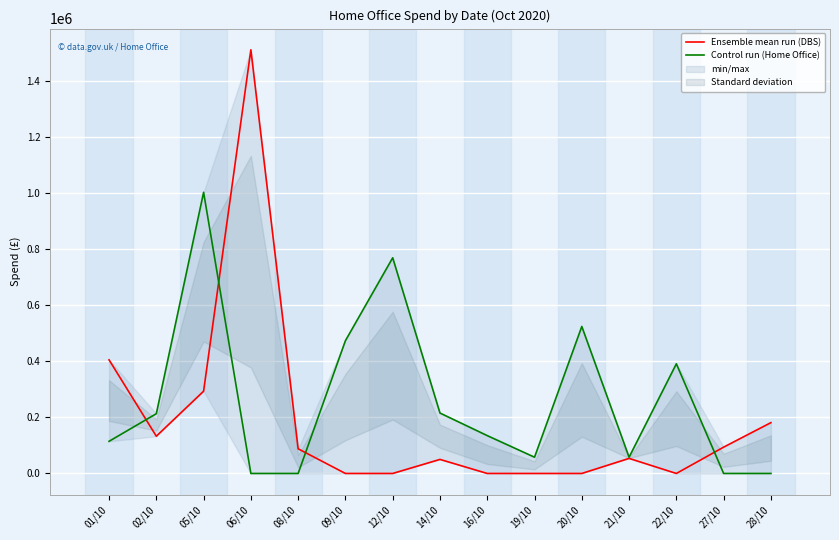

What is the difference between the maximum and minimum values in the Control run (Home Office) series?

1003732.0